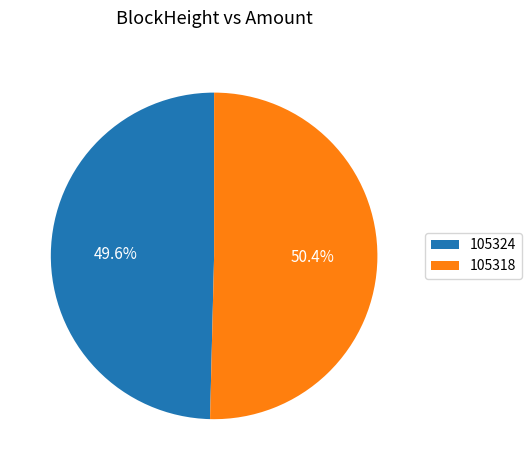

Does 105324 represent more than half of the total?

No